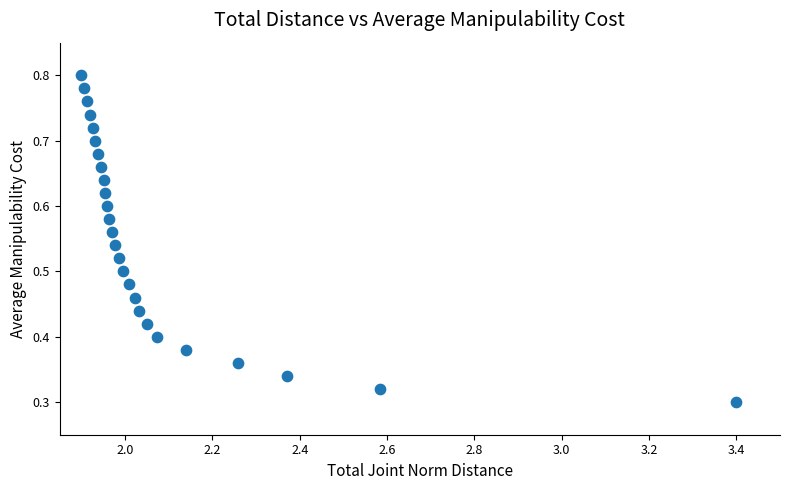

What is the range of X values (max minus min)?

1.5